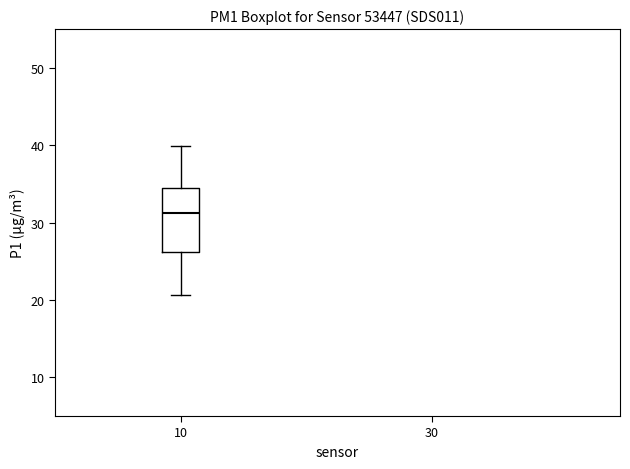

Transcribe this box plot: give where the median line is, the range the box spans, and where the two whiskers end, as read against the y-axis. The values are not printed on the chart, so give them approximately, as read against the axis.

median 31, box 26 to 34, whiskers 21 to 40